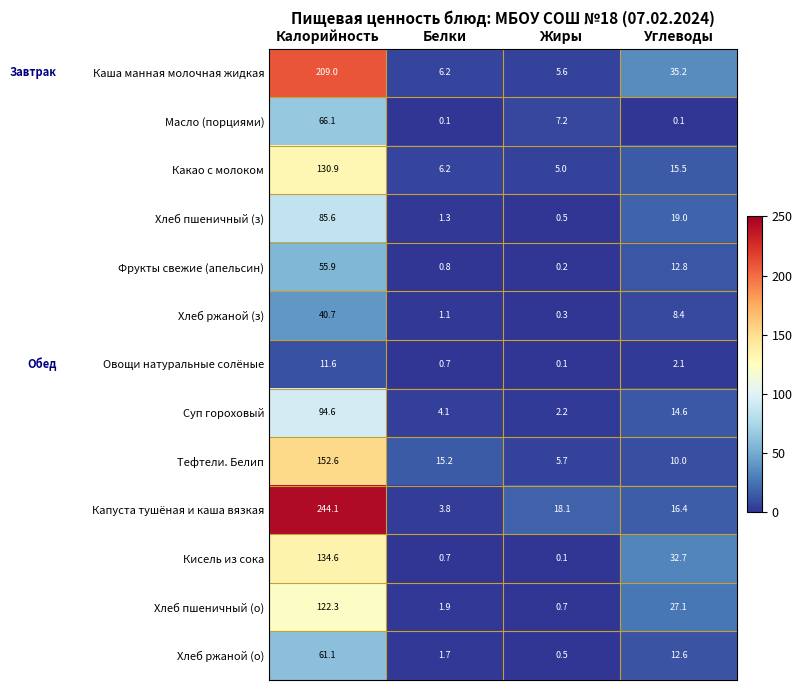

List the series in order of their peak value, highest first.

Капуста тушёная и каша вязкая, Каша манная молочная жидкая, Тефтели. Белип, Кисель из сока, Какао с молоком, Хлеб пшеничный (о), Суп гороховый, Хлеб пшеничный (з), Масло (порциями), Хлеб ржаной (о), Фрукты свежие (апельсин), Хлеб ржаной (з), Овощи натуральные солёные